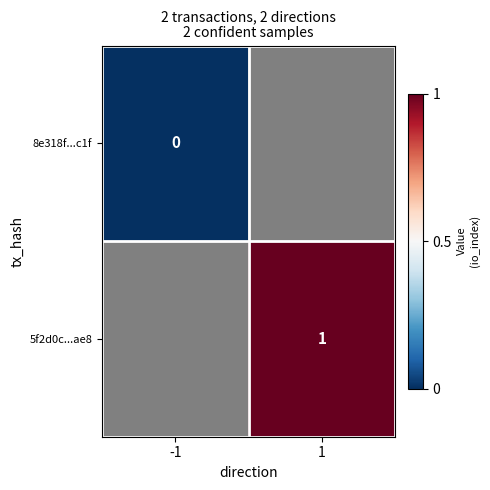

The 5f2d0c...ae8 series shows 1 at 1. True or false?

True